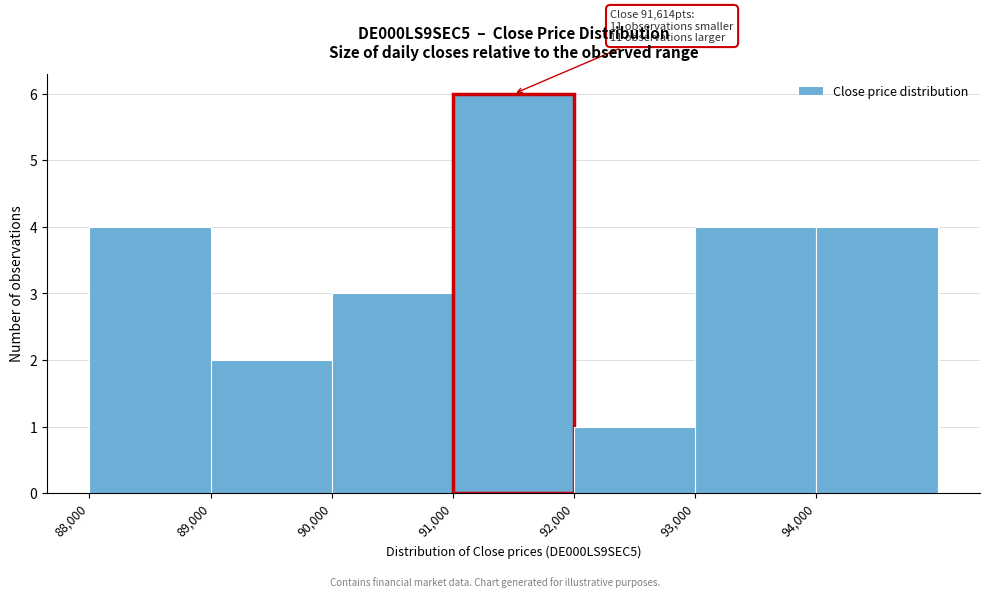

Which range on the x-axis has the tallest bar?

91000 to 92000